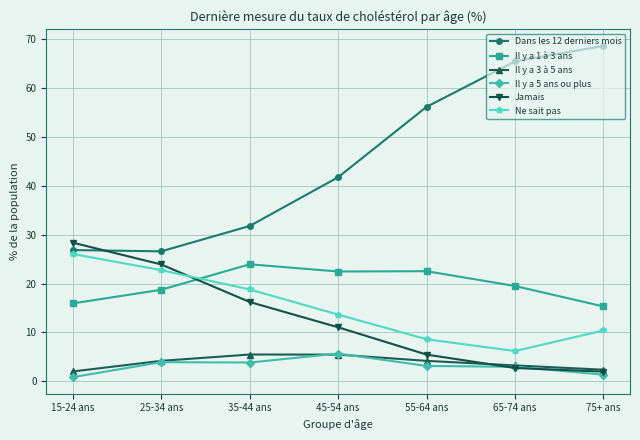

Which series has the largest range (max minus min)?

Dans les 12 derniers mois